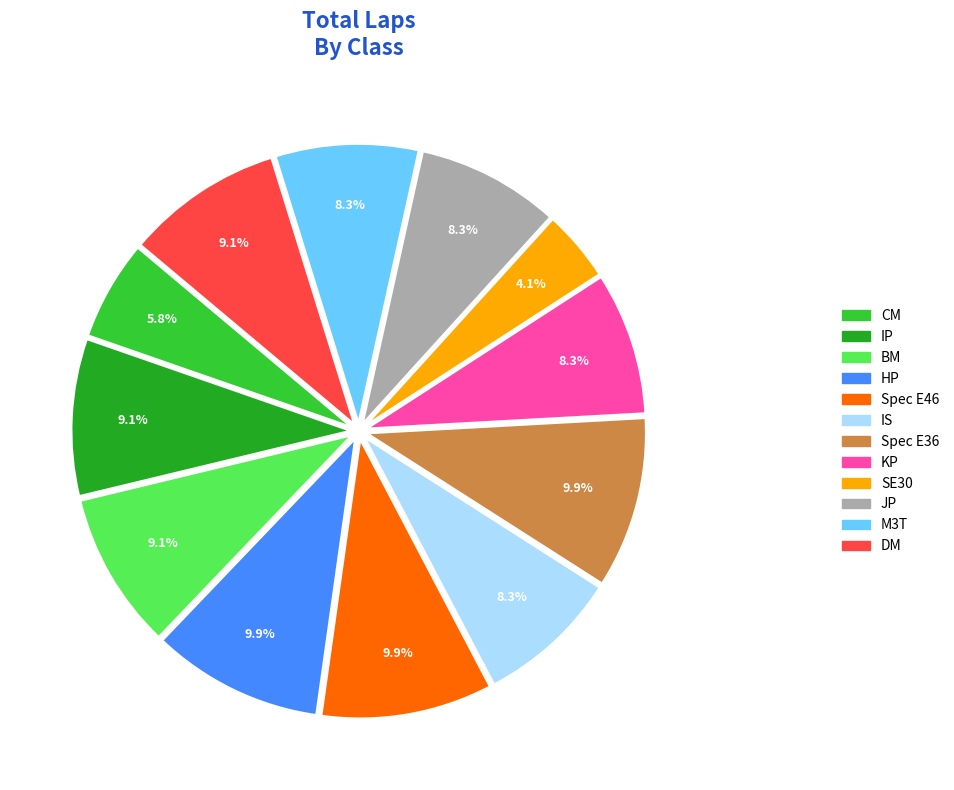

How many slices are in this pie chart?

12